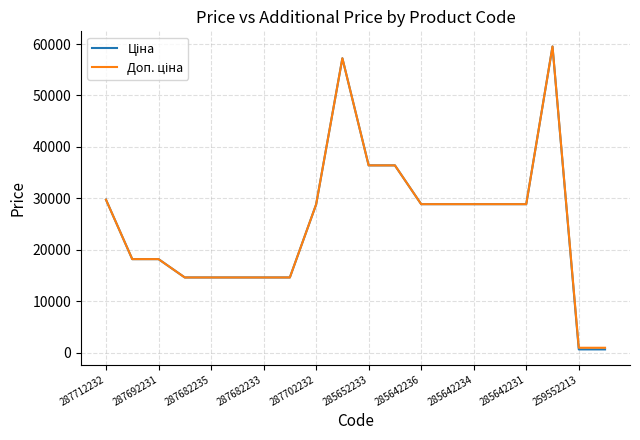

What is the maximum value shown in the chart?

59523.0